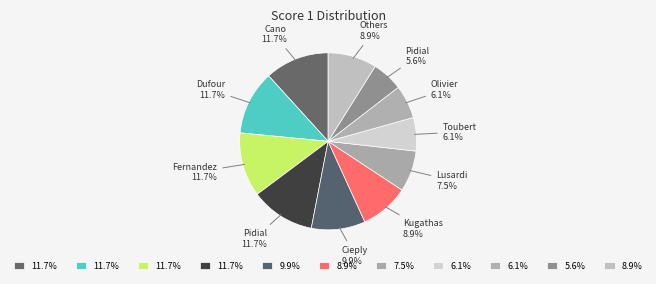

To the nearest percent, what is the average slice percentage?

9%